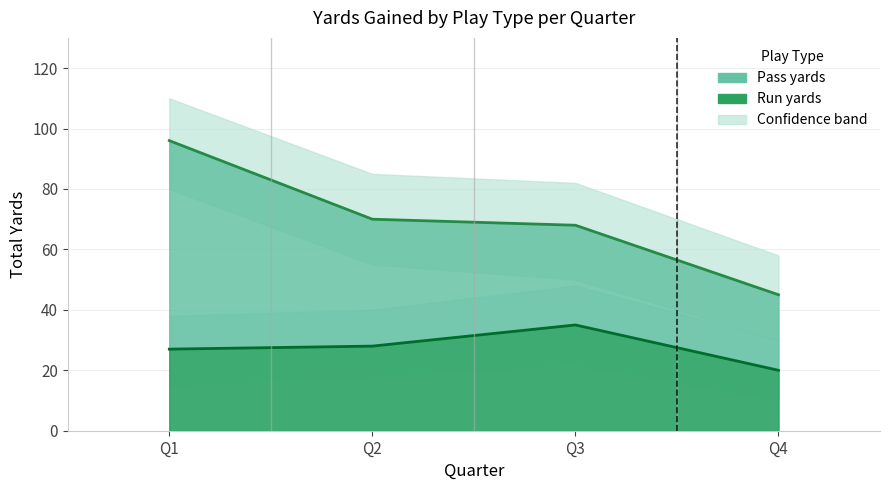

Reading left to right, extract all data points from this chart.

pass_yards: 96	70	68	45
run_yards: 27	28	35	20